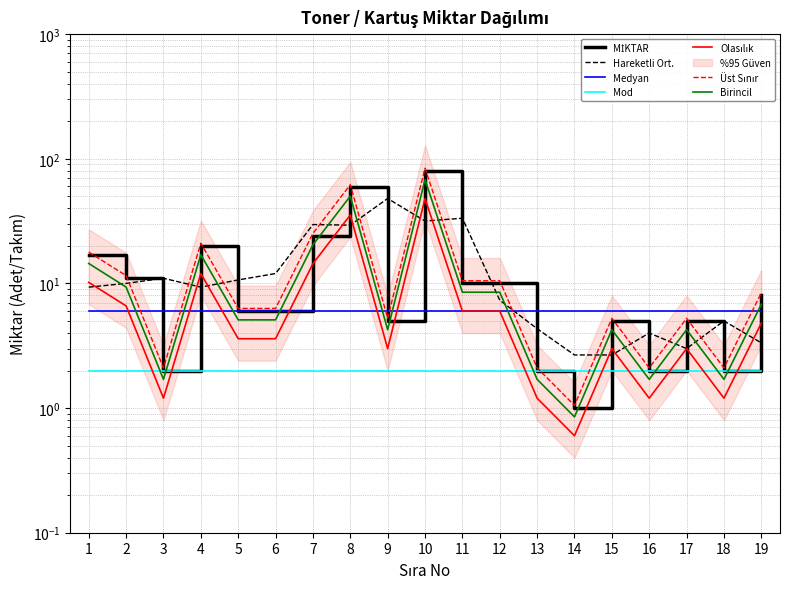

What is the value of the 18th point from the left?

2